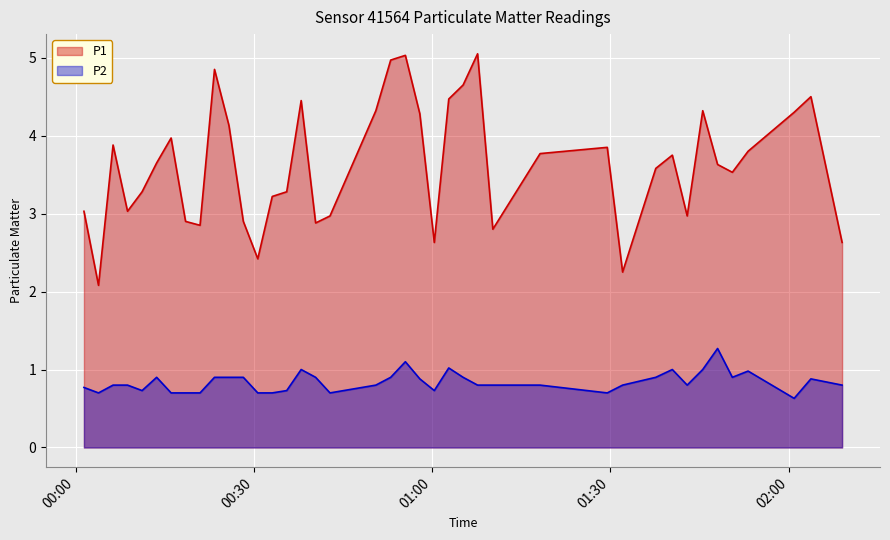

How many values in the P1 series exceed 3?

28